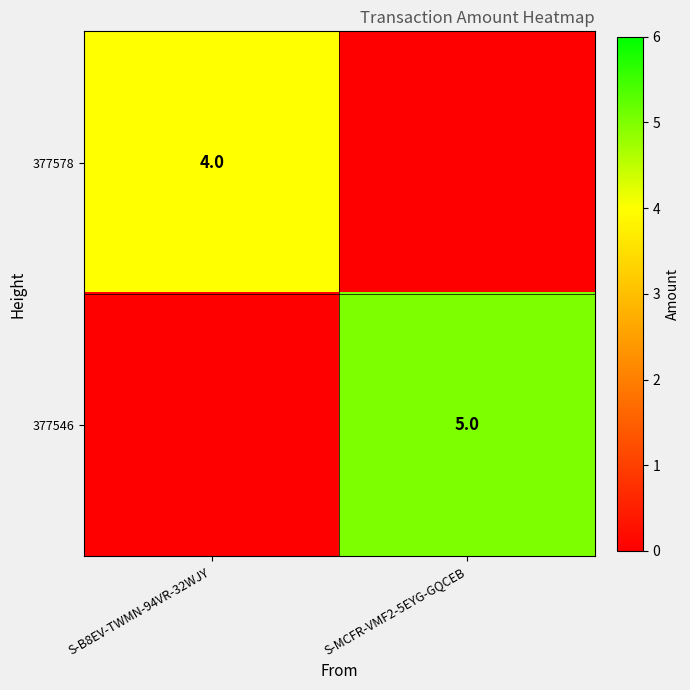

True or false: 377546 has a value of 3 at S-MCFR-VMF2-5EYG-GQCEB.

False